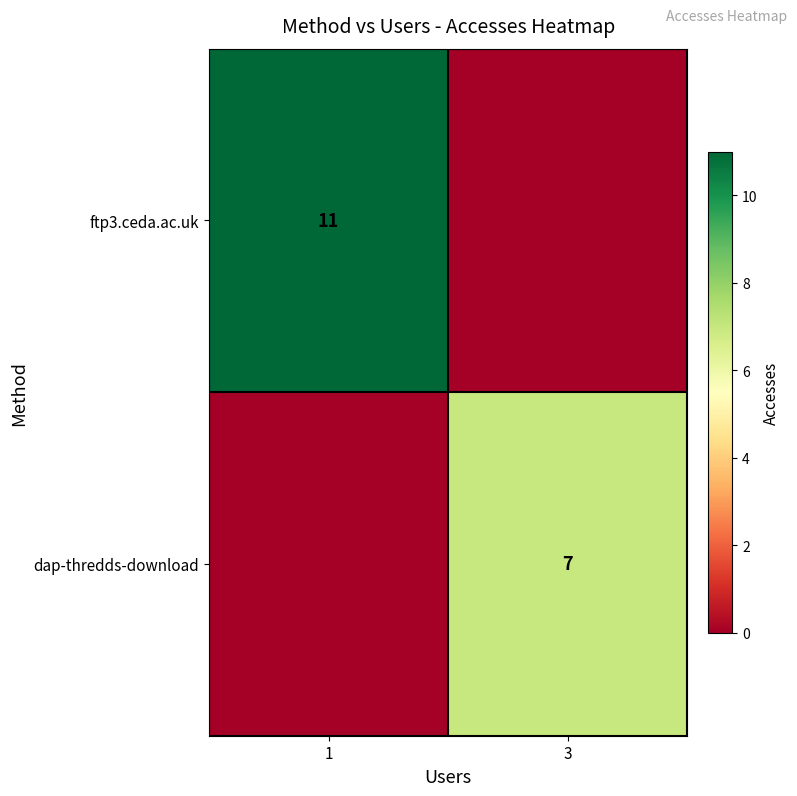

At how many categories does at least one series exceed 5?

2